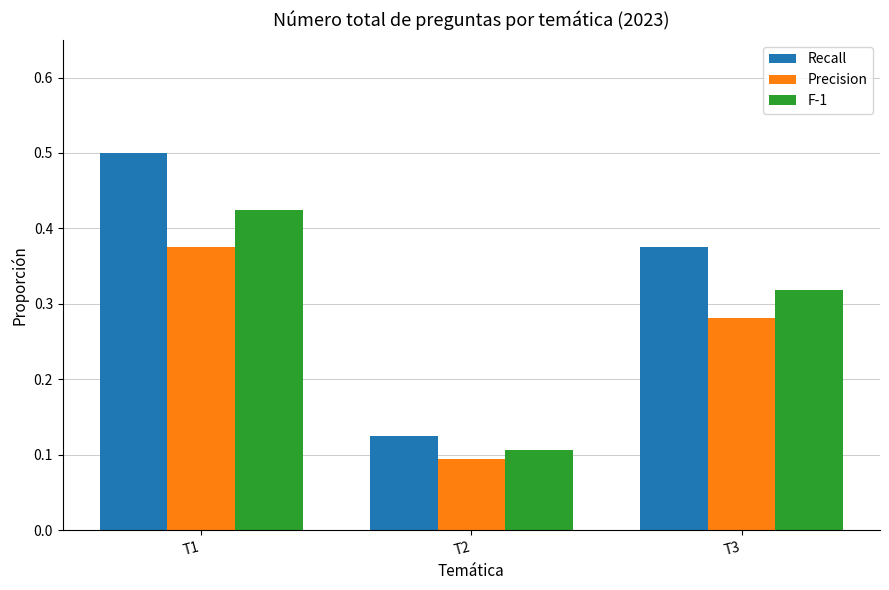

Which category has the highest value across all series?

T1